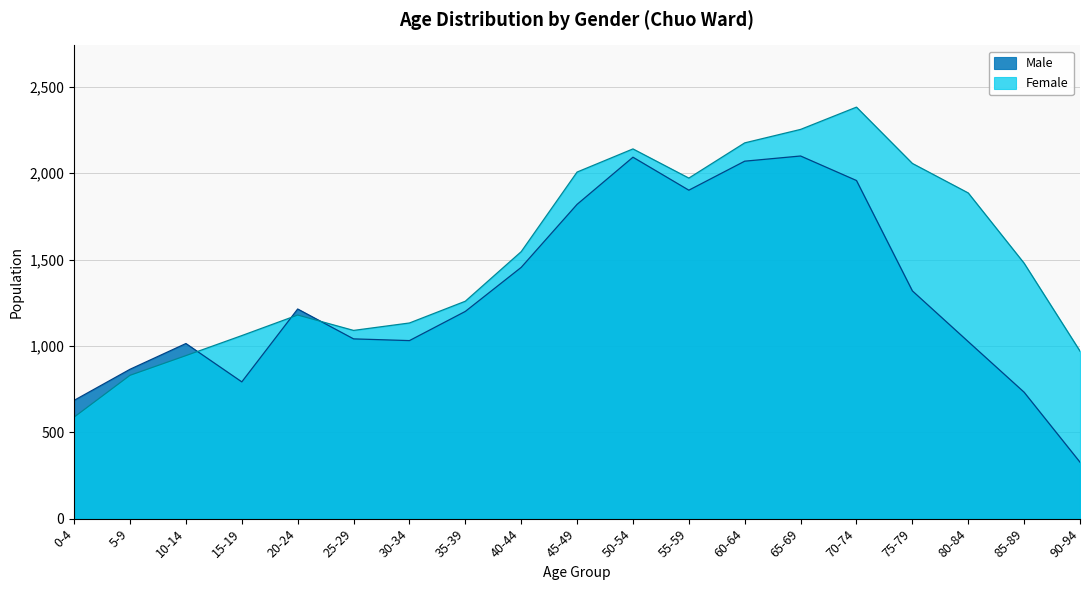

How many distinct data groups are displayed?

2